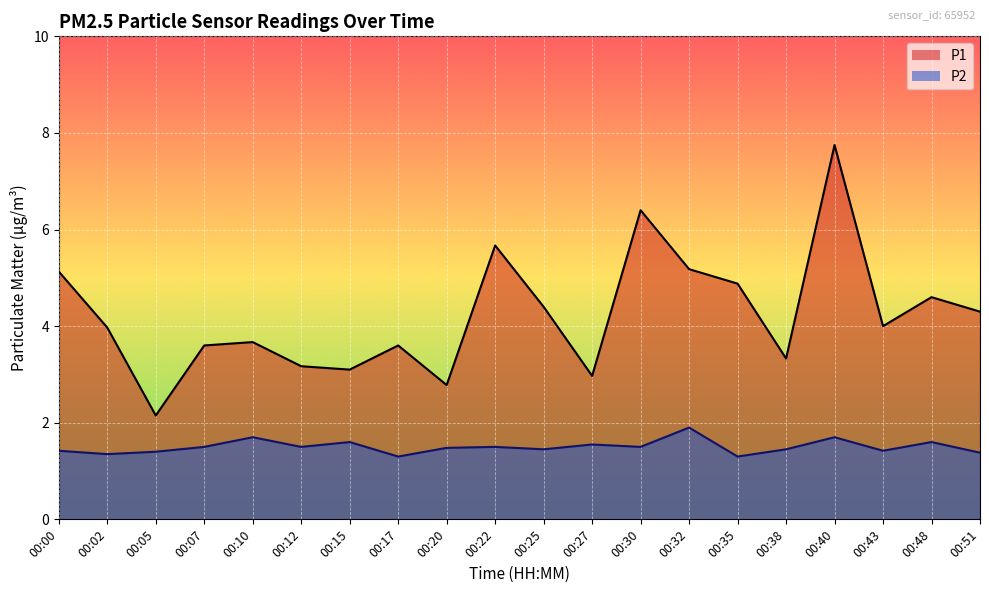

What is the difference between the maximum and second lowest values in the P1 series?

5.0